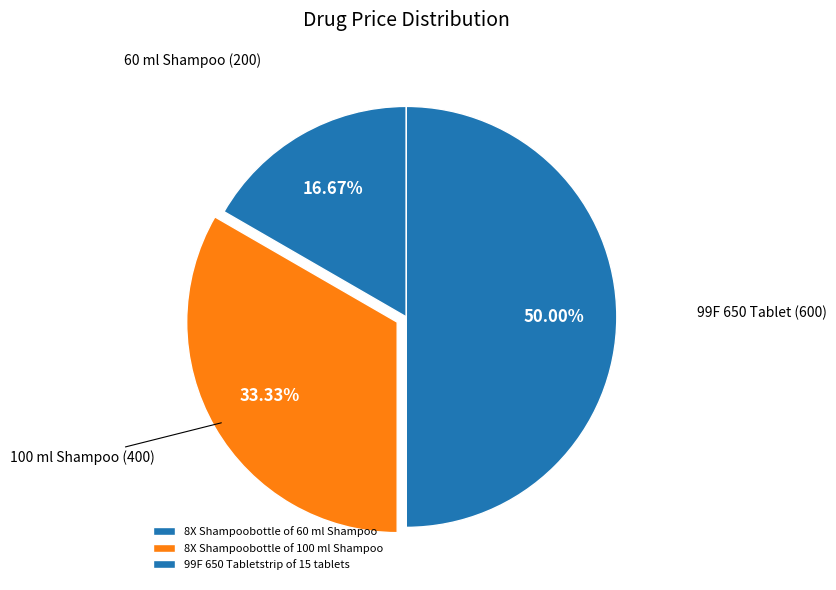

Is there a majority slice in this chart?

No